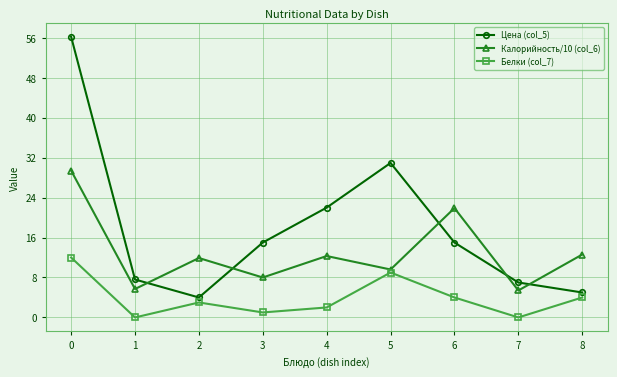

At how many categories does at least one series exceed 16?

4